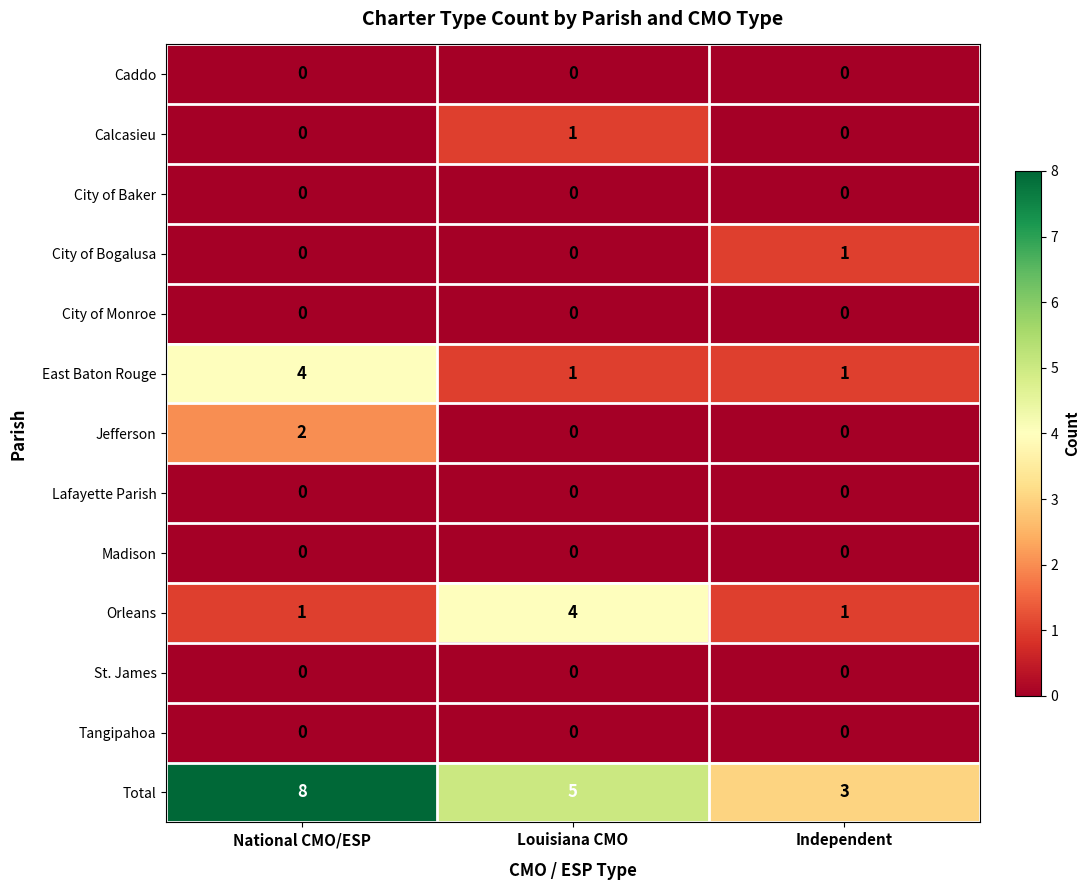

The Total series shows 8 at National CMO/ESP. True or false?

True